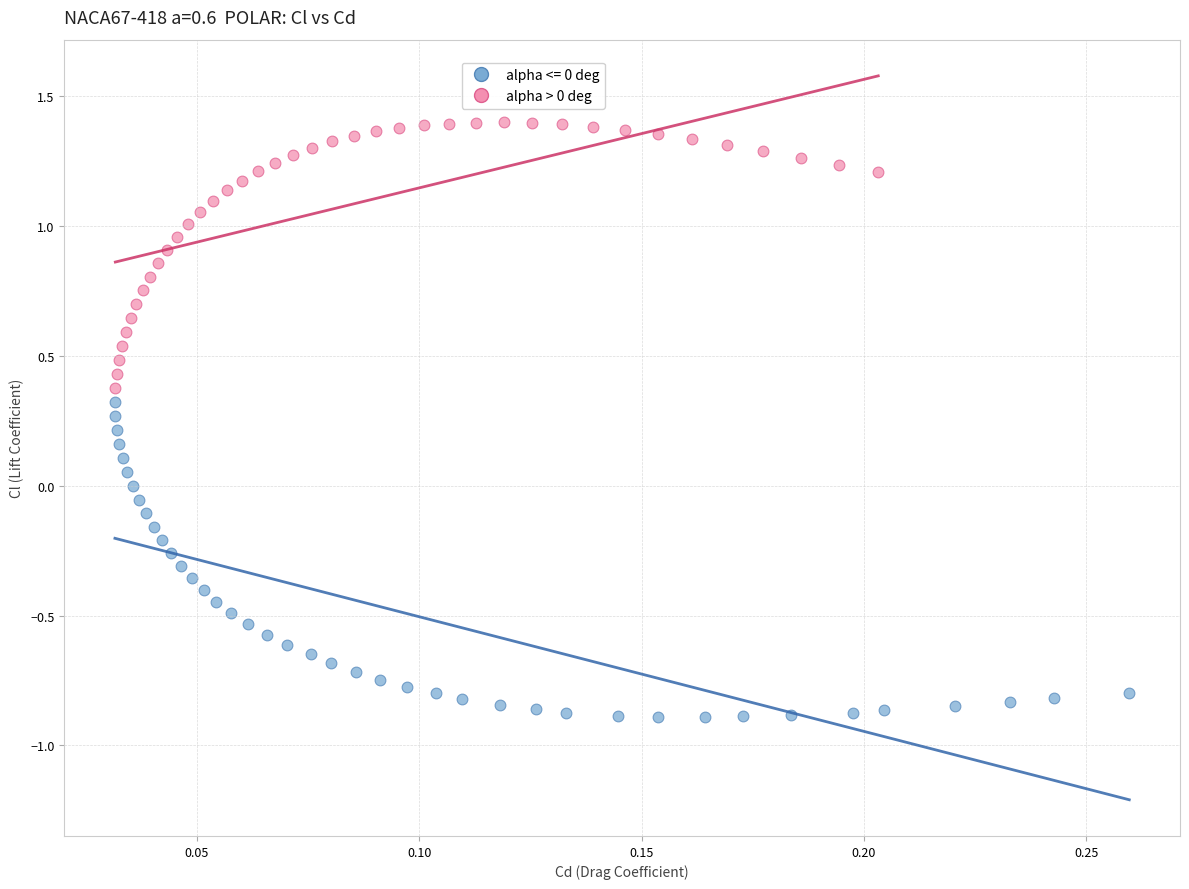

Which series contains the lowest Y value?

alpha <= 0 deg